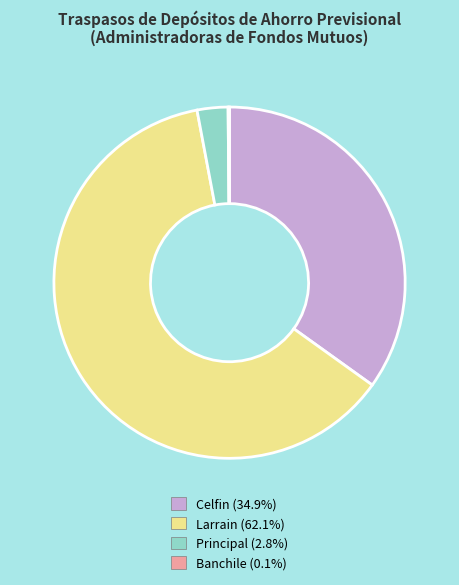

Which has a higher value, Principal or Larrain?

Larrain